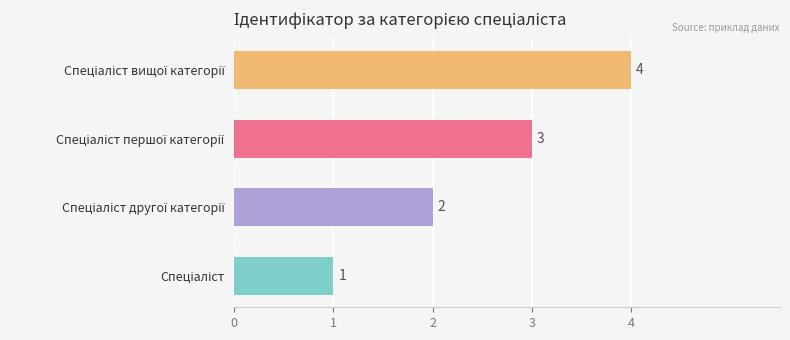

What is the smallest value displayed?

1